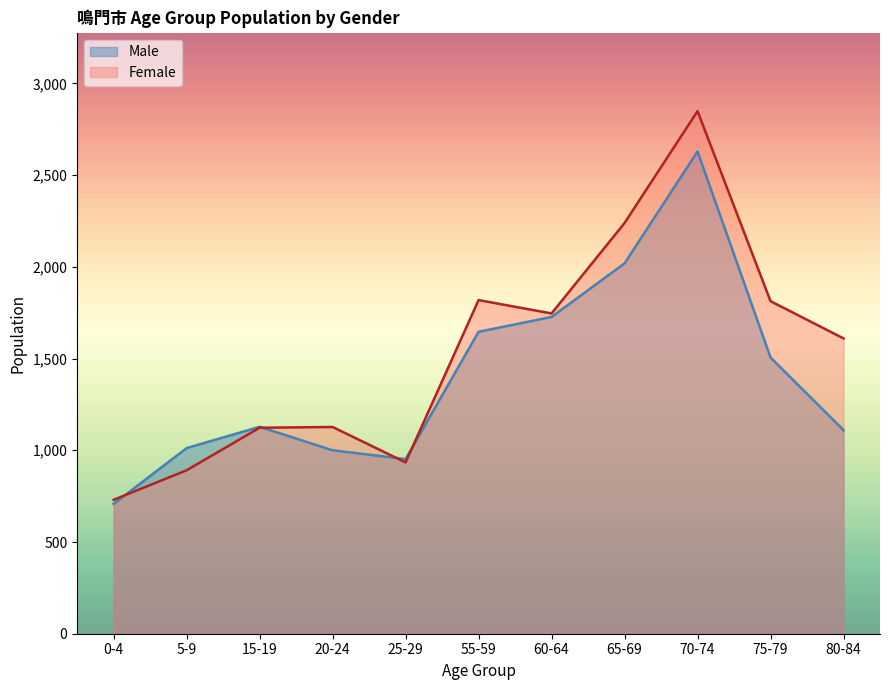

Reading left to right, extract all data points from this chart.

Male: 708	1012	1128	1000	952	1646	1727	2019	2629	1506	1110
Female: 730	891	1123	1127	934	1819	1746	2239	2849	1813	1610